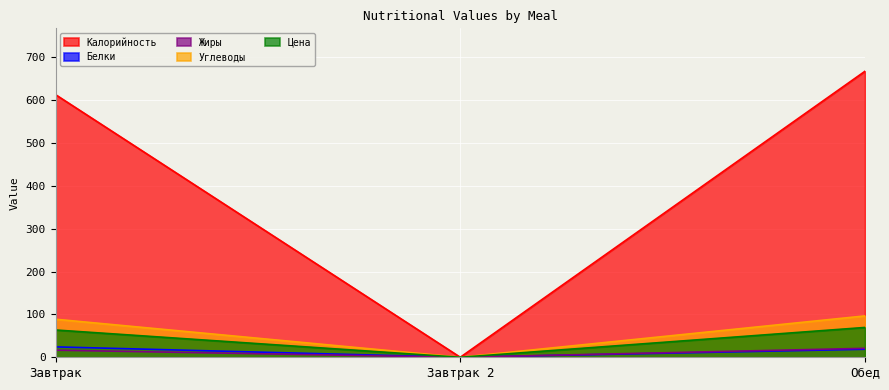

What is the label of the 2nd point from the right?

Завтрак 2